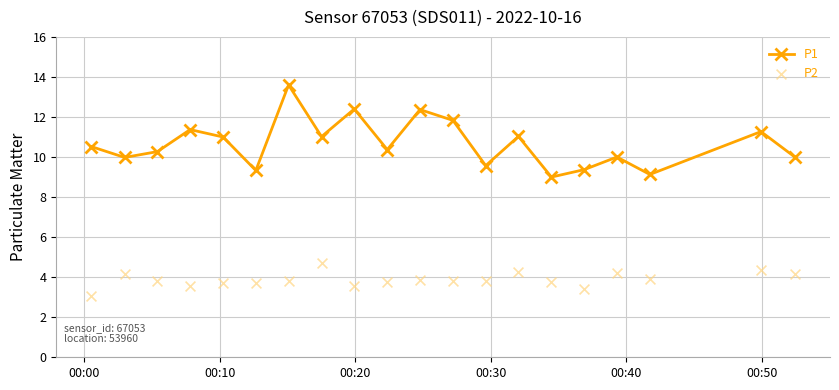

Which series has the largest Y range (max minus min)?

P1